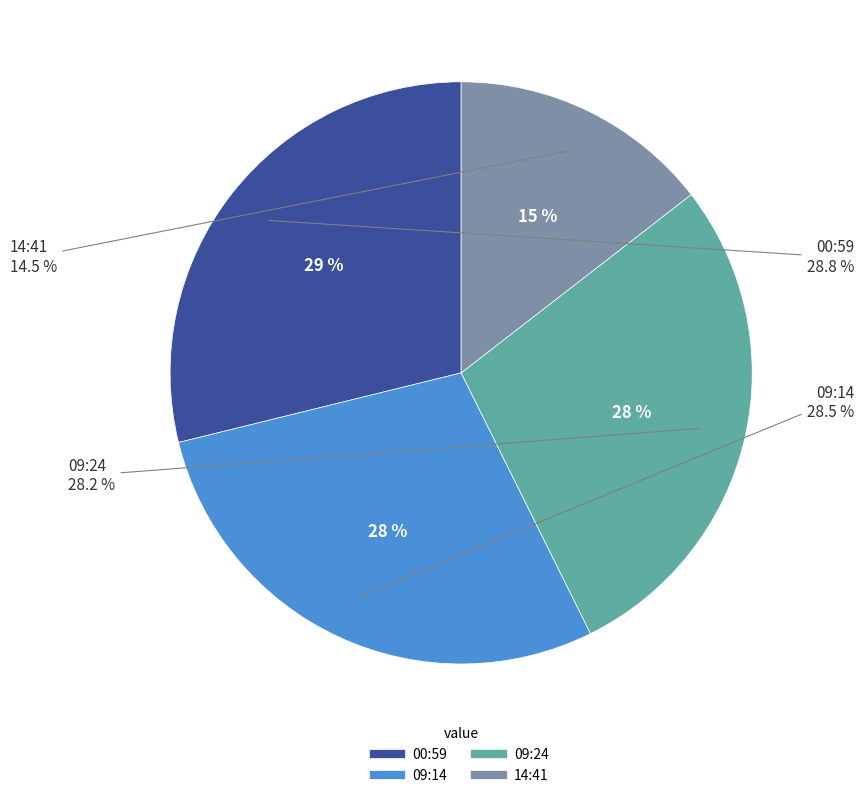

Which category has the biggest portion of the pie?

2022-09-21T00:59:30.521Z